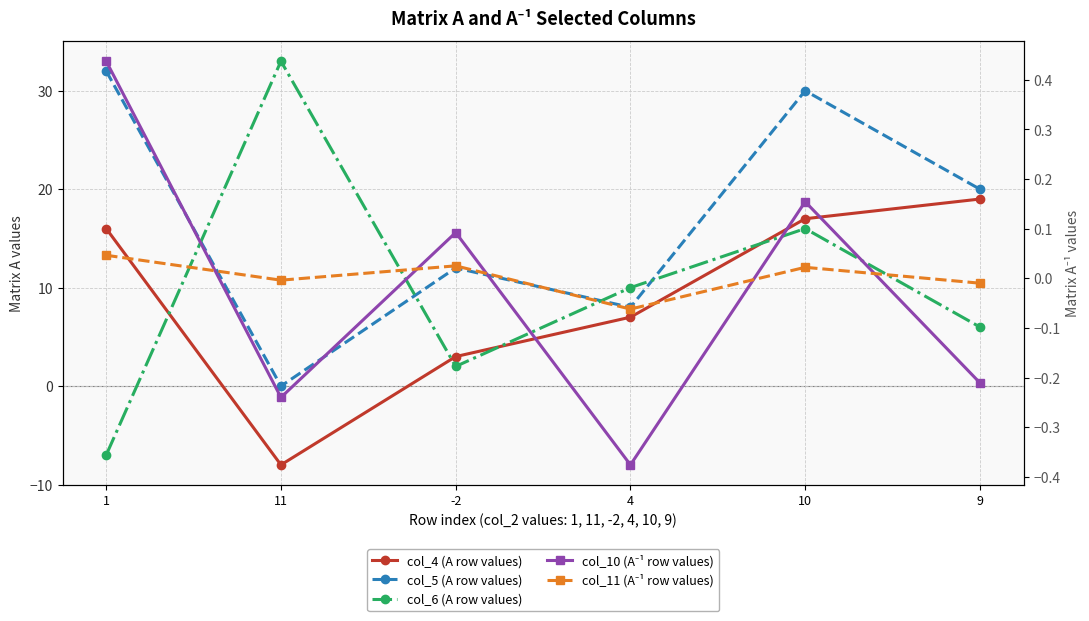

What is the difference between the col_11 (A⁻¹ row values) values at 11 and 4?

0.1